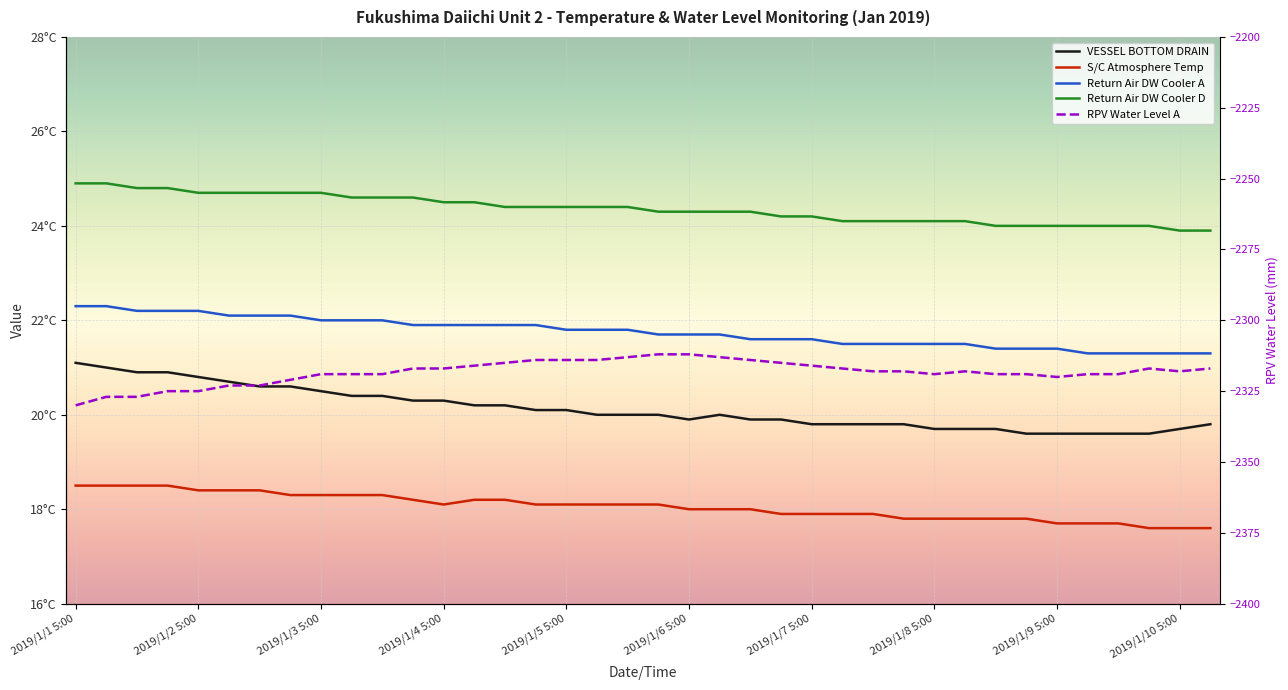

What position from the right is 2019/1/2 23:00?

31